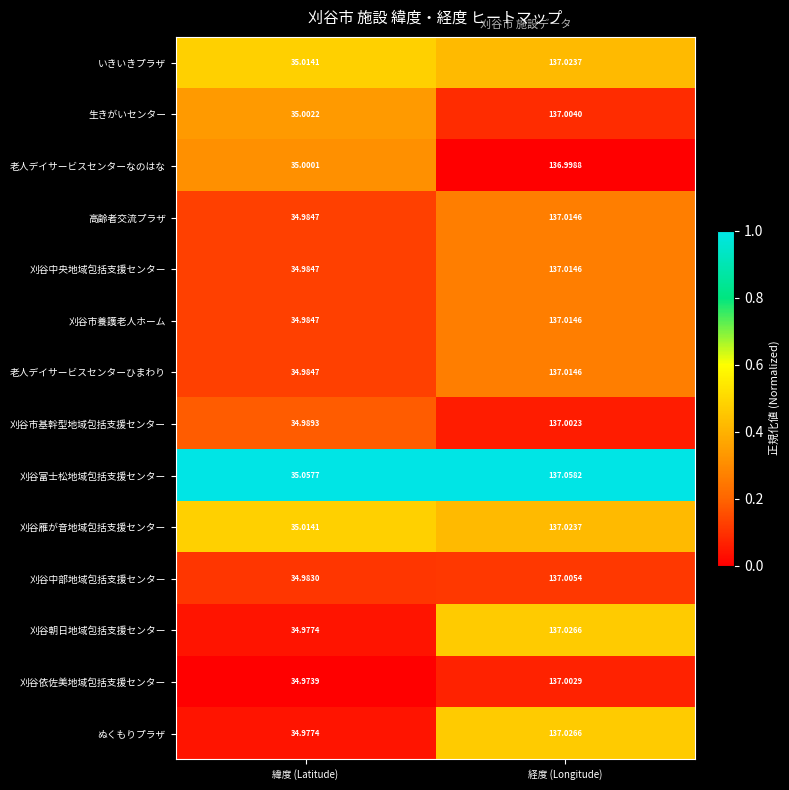

Is the value of 刈谷富士松地域包括支援センター at 経度 (Longitude) greater than the value of 老人デイサービスセンターひまわり at 経度 (Longitude)?

Yes